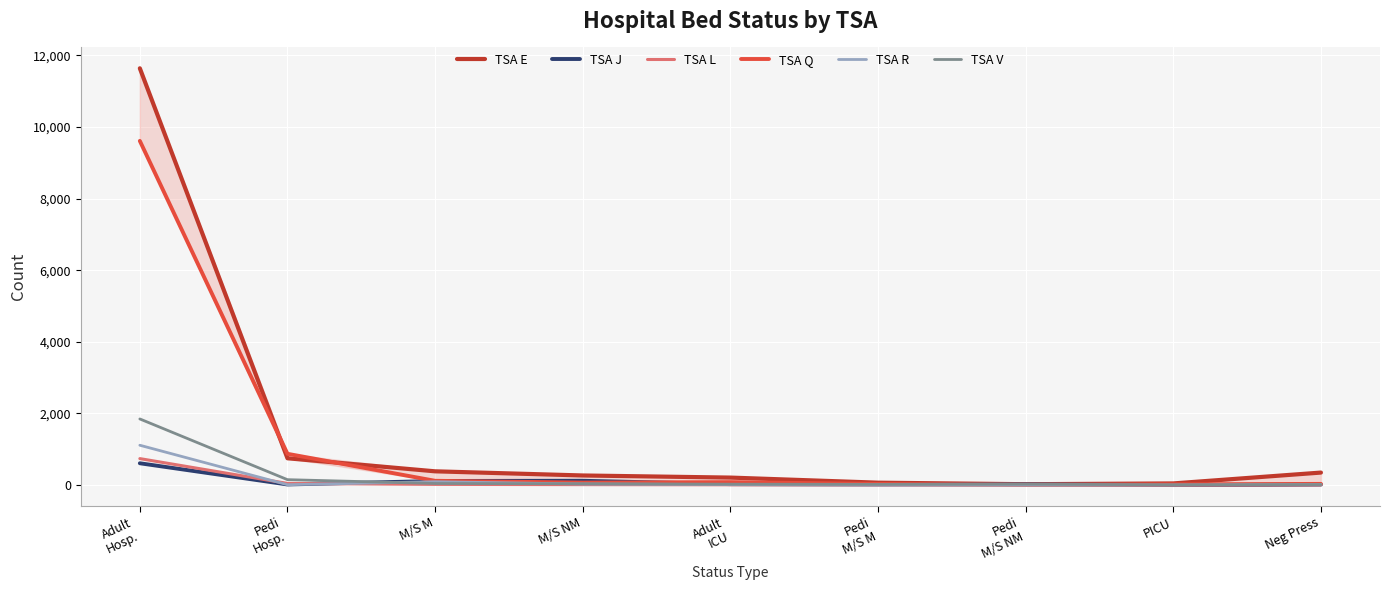

What are all the series names shown in the legend?

TSA E, TSA J, TSA L, TSA Q, TSA R, TSA V